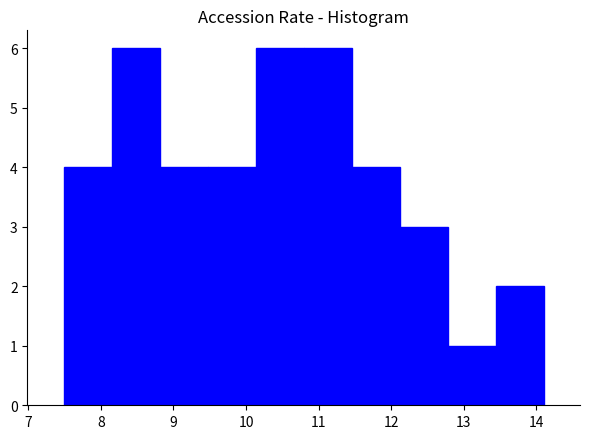

Reading left to right, list every bar in this chart as the range it spans on the x-axis followed by its height. Neither the bar edges nor the heights are printed on the chart, so give them approximately, as read against the axes.

7.5 to 8.2: 4
8.2 to 8.8: 6
8.8 to 9.5: 4
9.5 to 10.1: 4
10.1 to 10.8: 6
10.8 to 11.5: 6
11.5 to 12.1: 4
12.1 to 12.8: 3
12.8 to 13.4: 1
13.4 to 14.1: 2